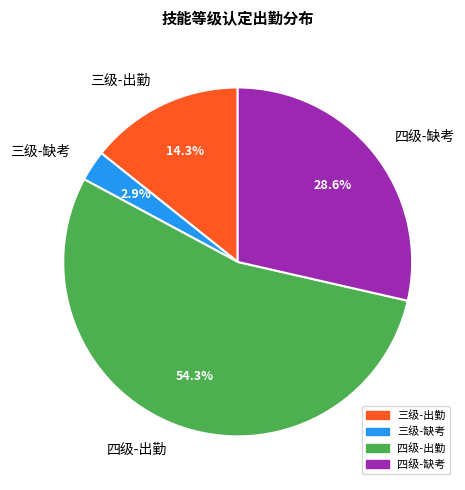

What is the majority slice?

四级-出勤